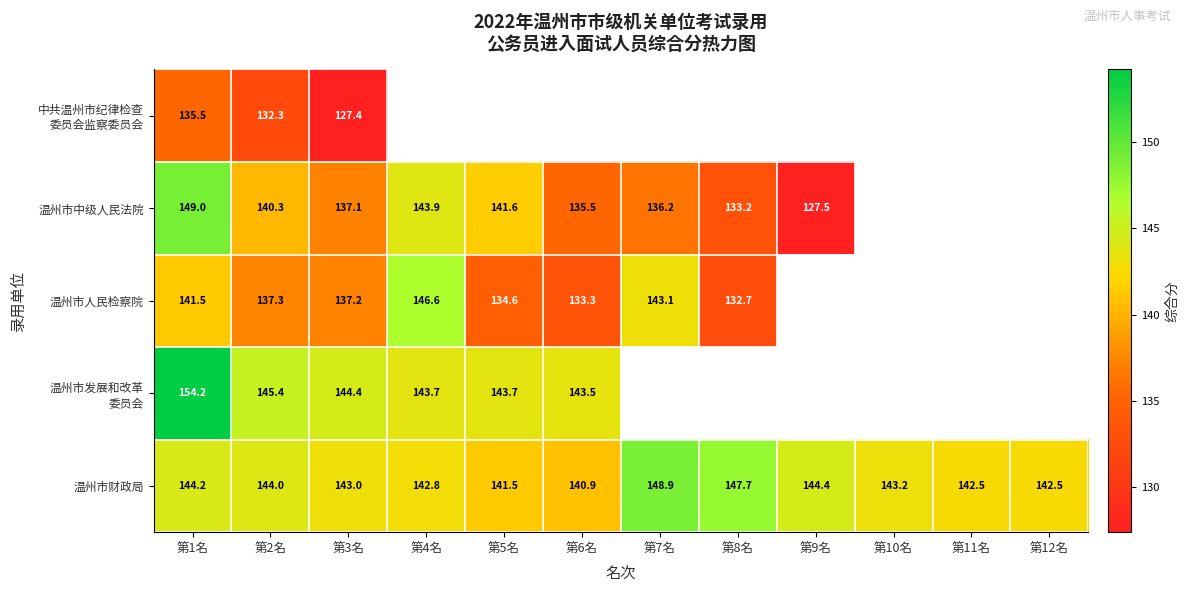

Which category has the lowest value in the 温州市财政局 series?

第6名